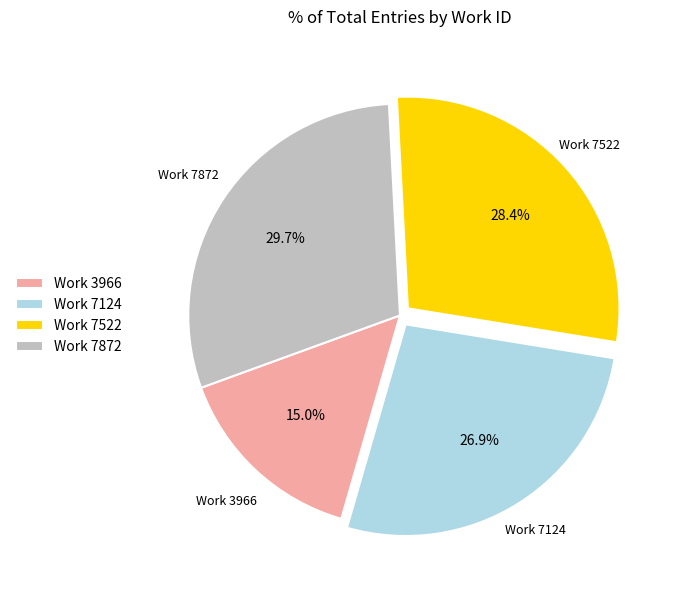

To the nearest percent, what percentage of the pie is Work 7522?

28%